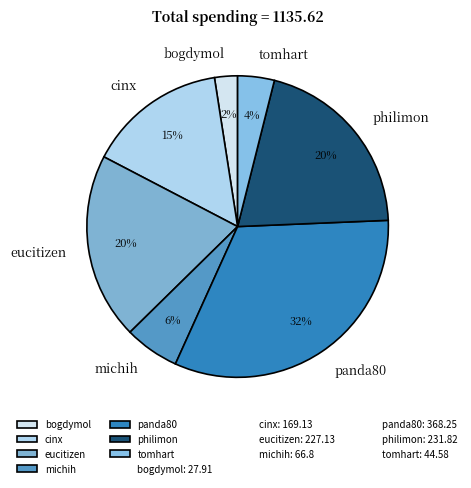

Approximately how many times larger is the value at cinx compared to panda80?

0.5